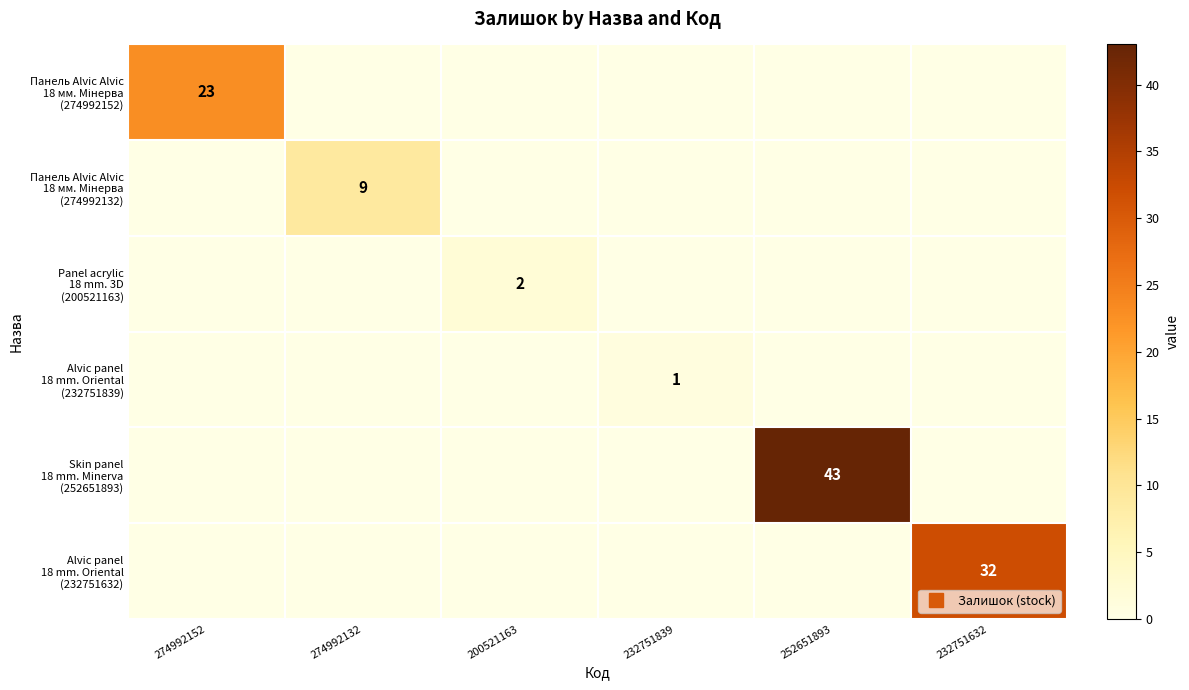

How many distinct data groups are displayed?

6